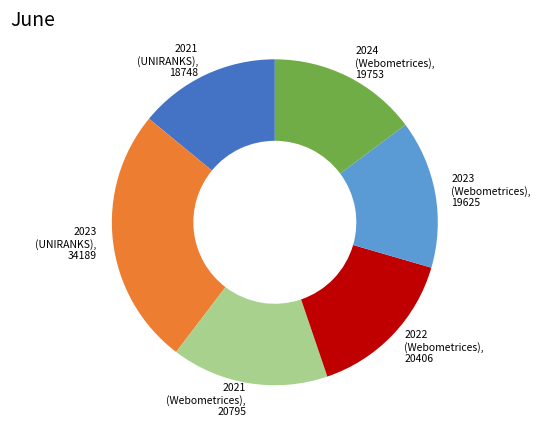

Is 2021 (Webometrices) the majority of the pie?

No